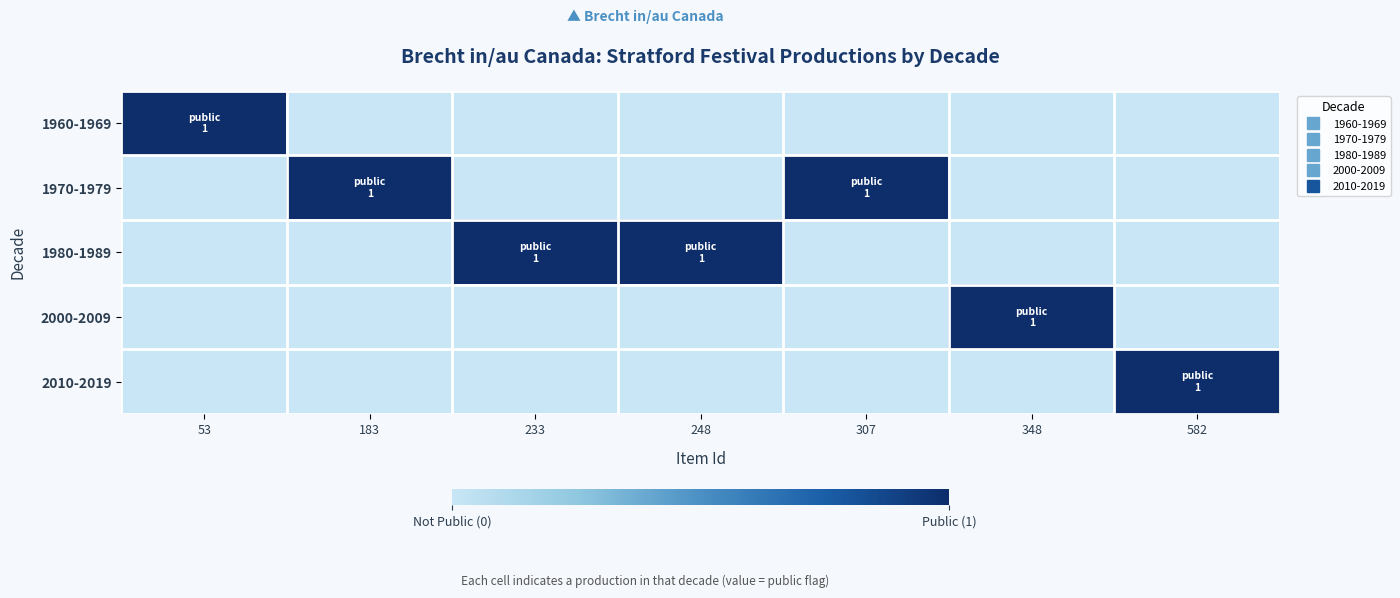

How many data points does each series have?

7